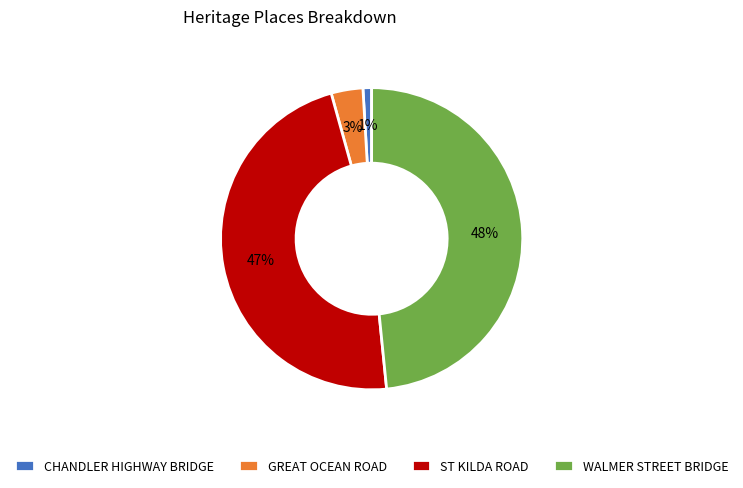

Do GREAT OCEAN ROAD and WALMER STREET BRIDGE together represent more than half of the pie?

Yes